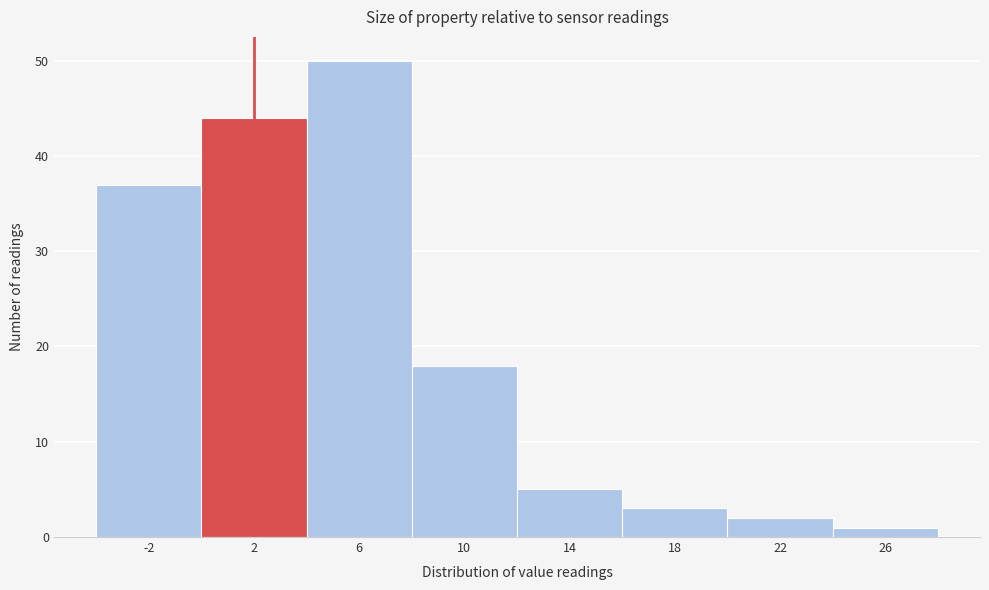

Reading left to right, what are all the values shown in this chart?

-2=37	2=44	6=50	10=18	14=5	18=3	22=2	26=1